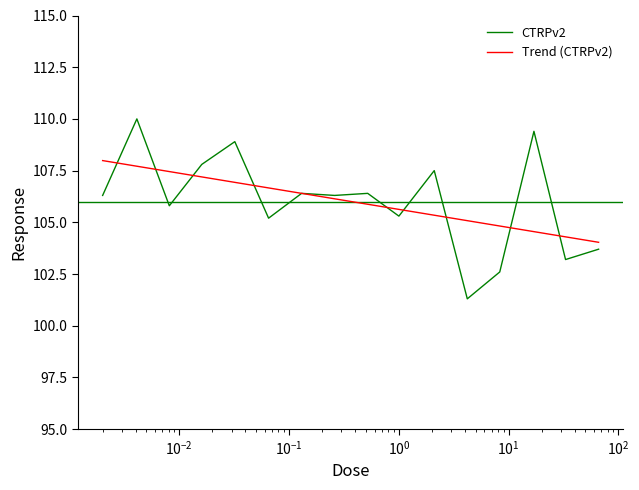

Rank the series by their maximum value, from lowest to highest.

Trend (CTRPv2), CTRPv2